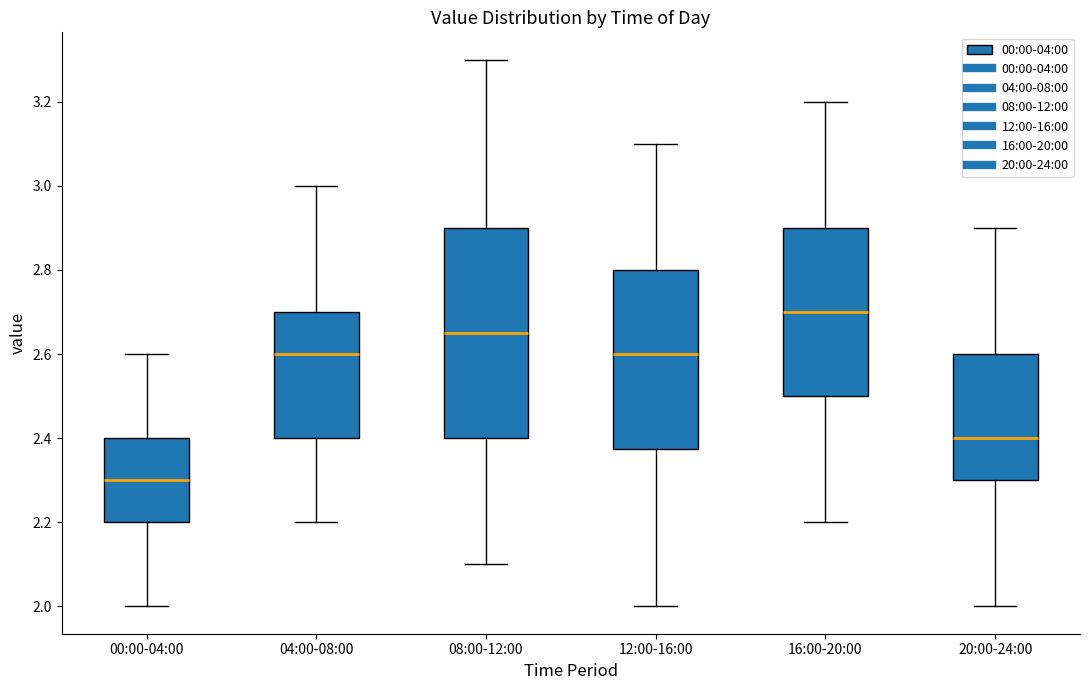

Reading left to right, read every box against the y-axis: the position of its median line, the range the box covers, and the ends of its whiskers. The values are not printed on the chart, so give them approximately, as read against the axis.

00:00-04:00: median 2.30, box 2.20 to 2.40, whiskers 2.00 to 2.60
04:00-08:00: median 2.60, box 2.40 to 2.70, whiskers 2.20 to 3.00
08:00-12:00: median 2.66, box 2.40 to 2.90, whiskers 2.10 to 3.30
12:00-16:00: median 2.60, box 2.38 to 2.80, whiskers 2.00 to 3.10
16:00-20:00: median 2.70, box 2.50 to 2.90, whiskers 2.20 to 3.20
20:00-24:00: median 2.40, box 2.30 to 2.60, whiskers 2.00 to 2.90